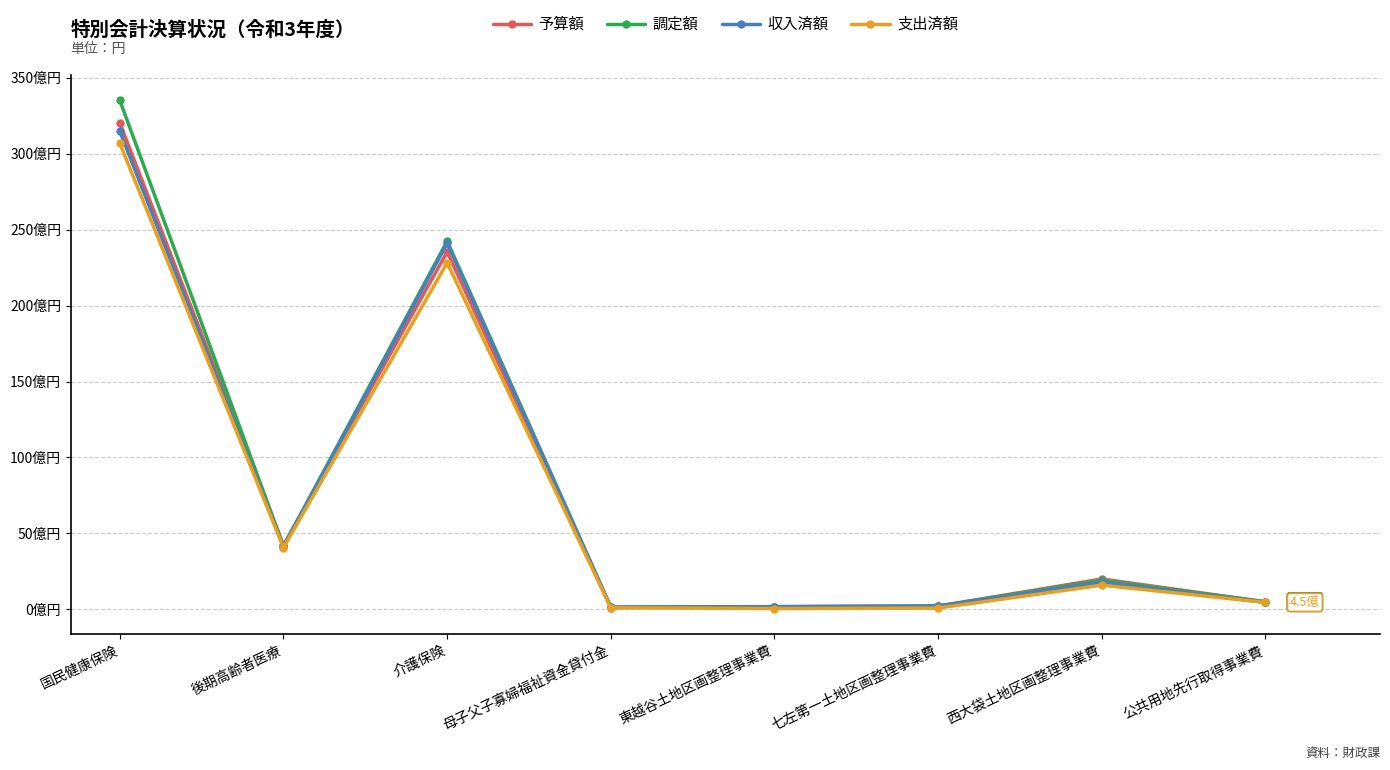

Reading left to right, transcribe all the data shown in this chart.

予算額: 32028333000	4213326000	23538487000	118150000	164547000	212598000	1996045000	493360000
調定額: 33515802853	4154670771	24248485500	150845660	174948745	211925688	1908551434	492309138
収入済額: 31474932111	4105741591	24100401101	122891693	172096960	211925688	1783958434	453209138
支出済額: 30686077763	4064018585	22818454277	103485988	46195691	80038728	1589587892	453174248